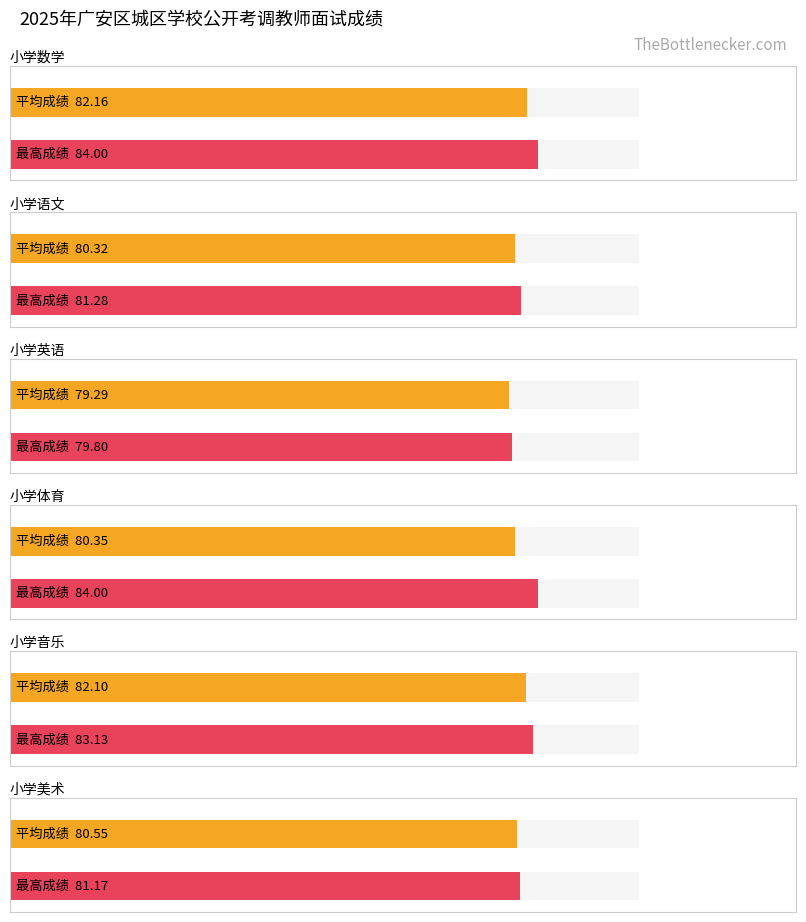

Rank the series at 8 from lowest to highest value.

小学英语, 小学美术, 小学语文, 小学音乐, 小学数学, 小学体育